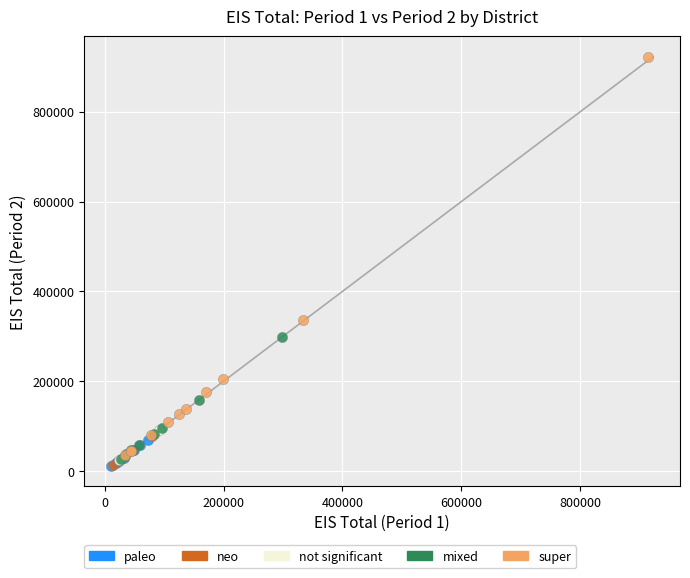

What are all the series names shown in the legend?

paleo, neo, not significant, mixed, super